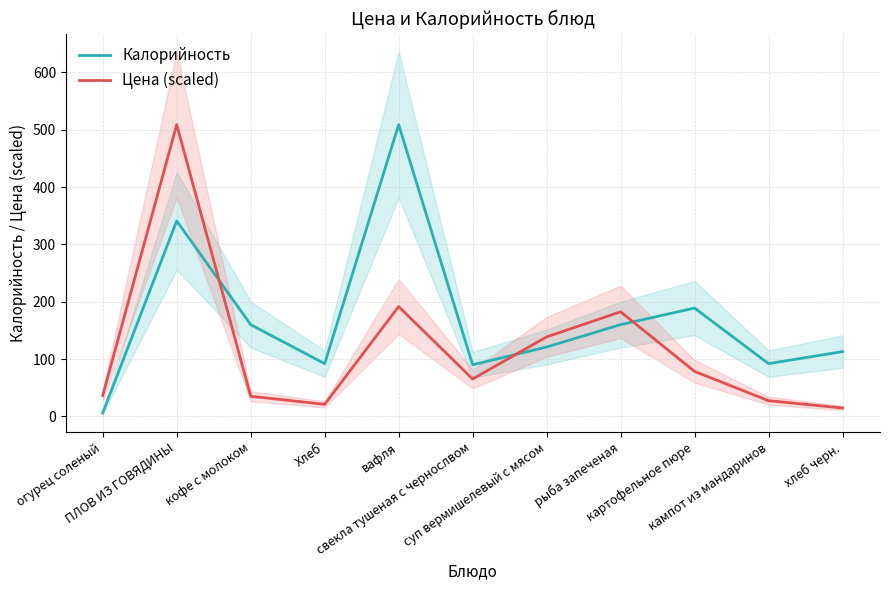

How many intersections are there between Цена (scaled) and Калорийность?

3